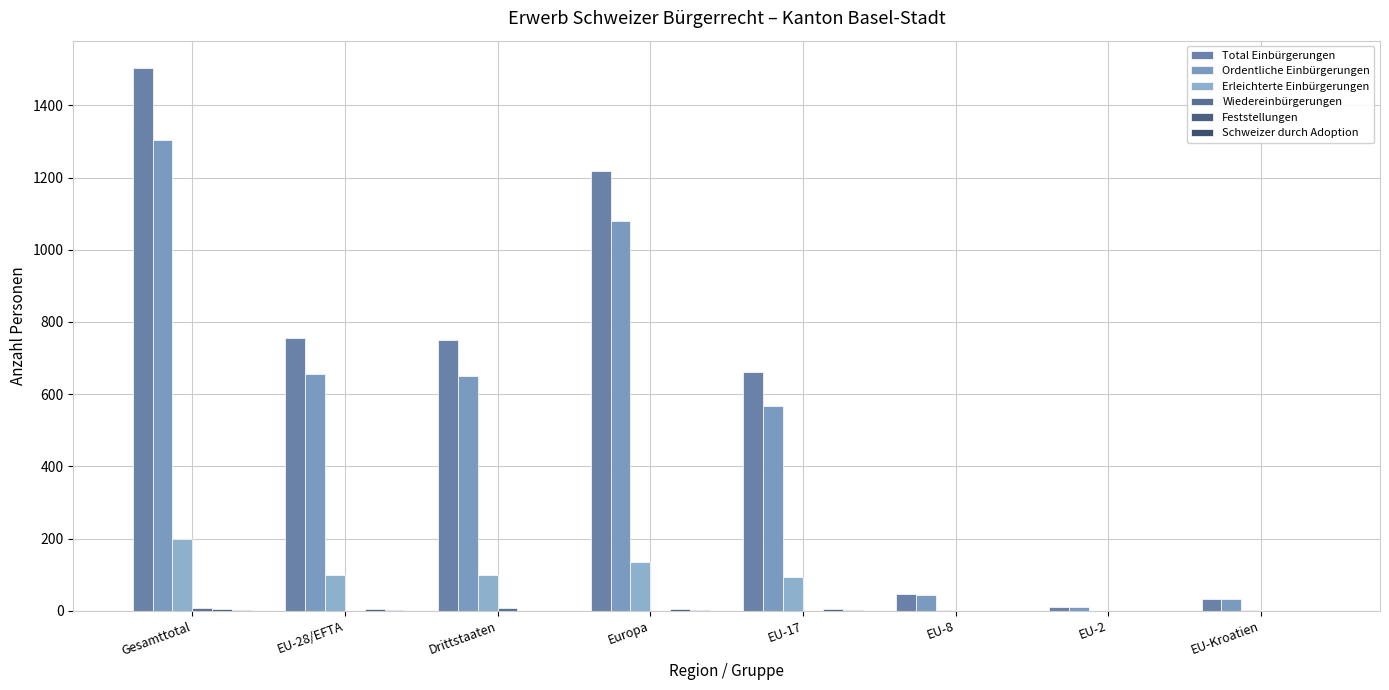

Reading left to right, extract all data points from this chart.

Total Einbürgerungen: 1504	755	749	1217	661	47	11	33
Ordentliche Einbürgerungen: 1305	655	650	1081	566	44	11	32
Erleichterte Einbürgerungen: 198	99	99	135	94	3	0	1
Wiedereinbürgerungen: 8	0	8	0	0	0	0	0
Feststellungen: 4	4	0	4	4	0	0	0
Schweizer durch Adoption: 1	1	0	1	1	0	0	0